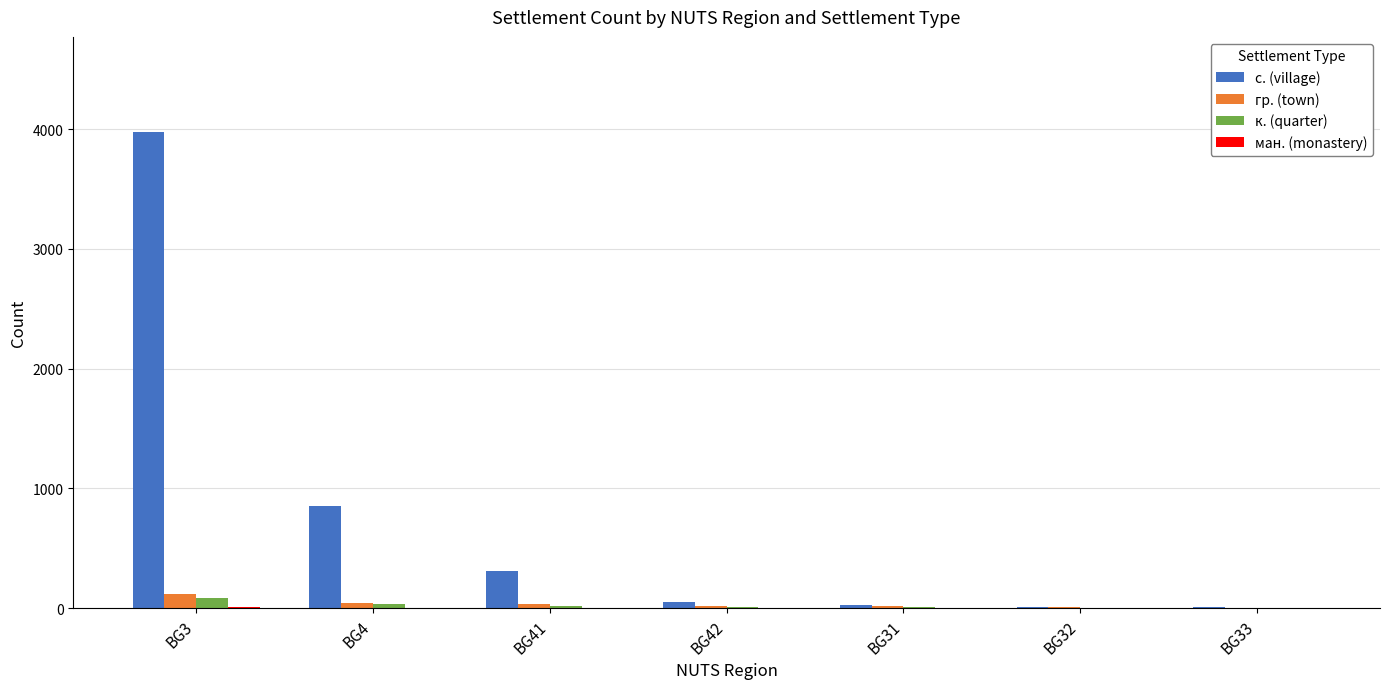

The value of гр. (town) at BG42 is 22. True or false?

True